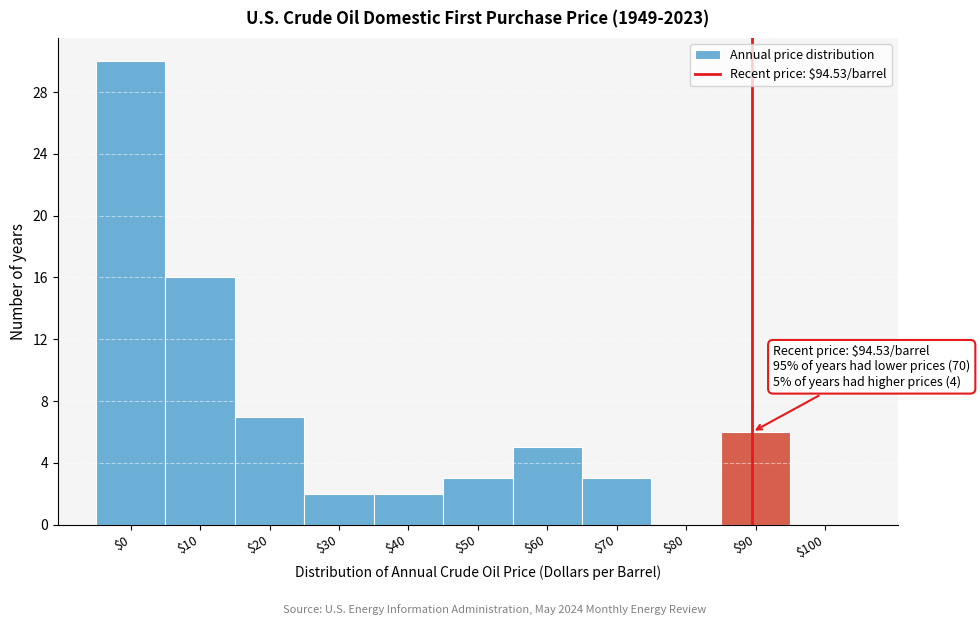

What is the sum of all values?

74